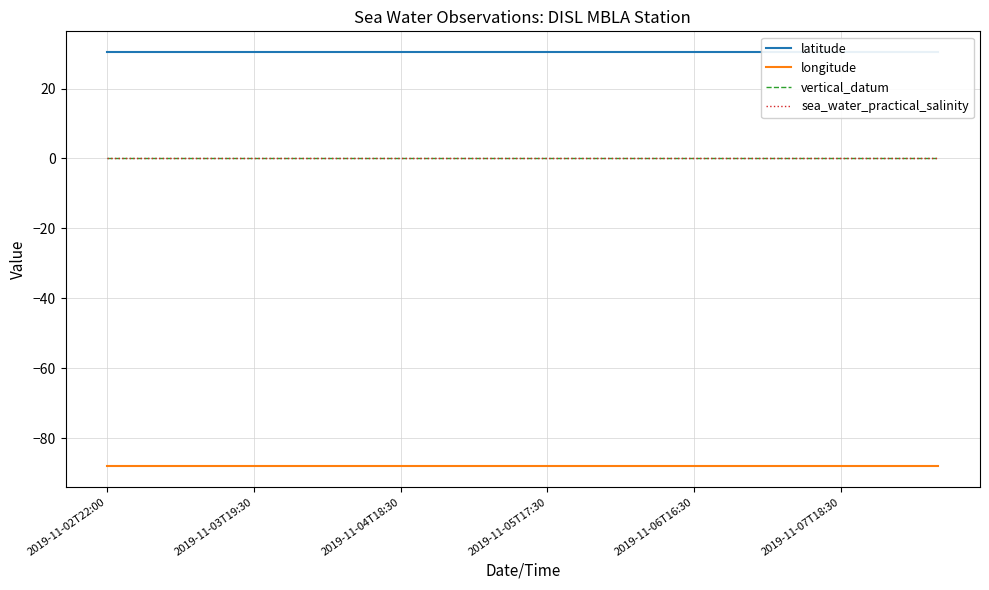

What are all the series names shown in the legend?

latitude, longitude, vertical_datum, sea_water_practical_salinity